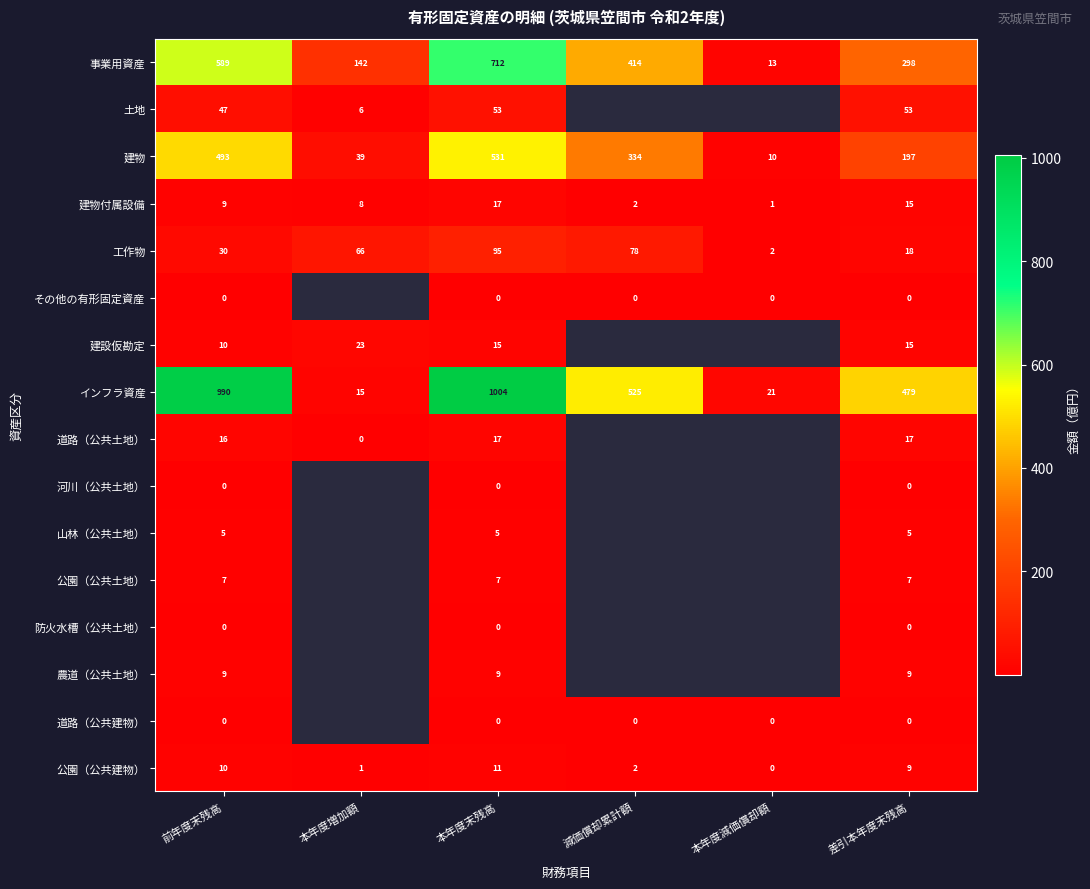

What is the highest value of the 建物付属設備 series?

17.0